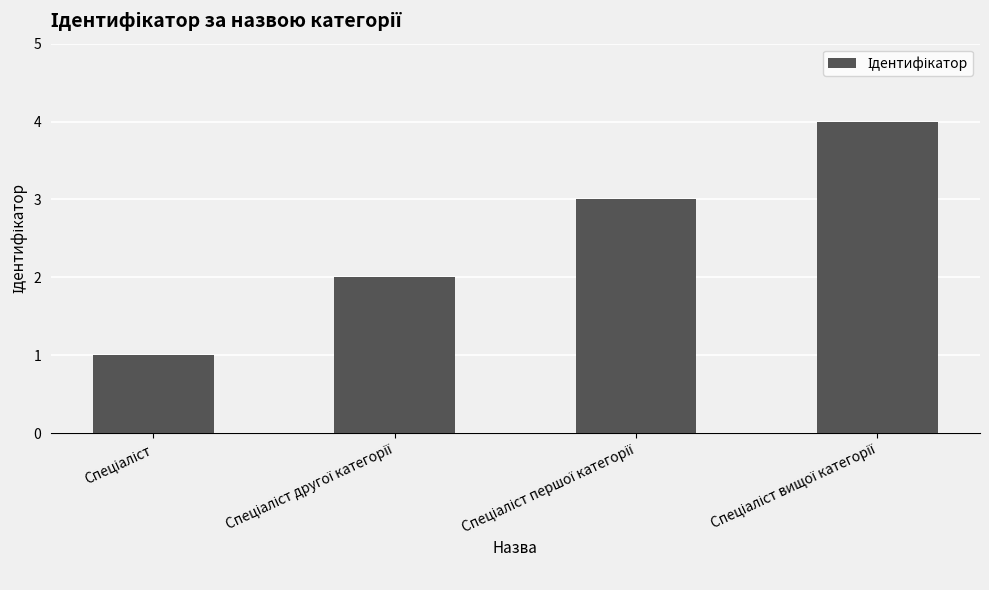

What is the maximum value shown in the chart?

4